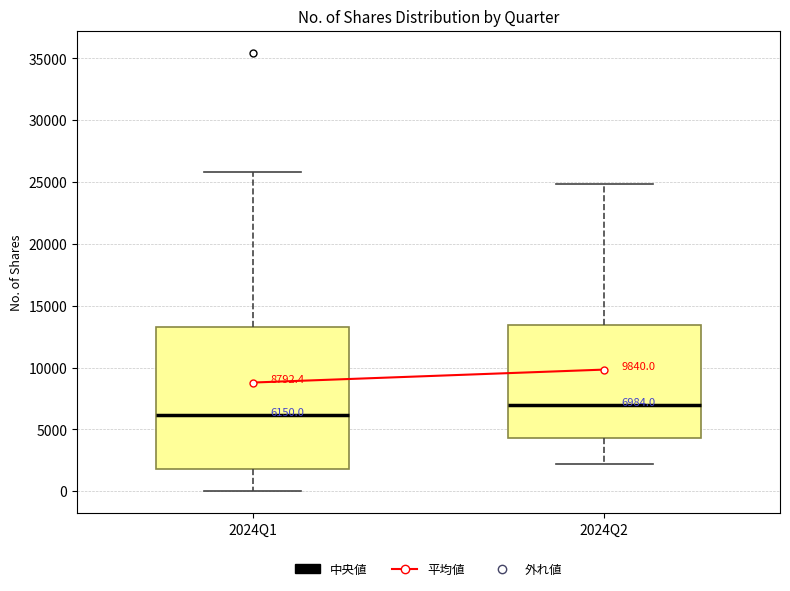

Which box is the tallest, from its lower edge to its upper edge?

2024Q1